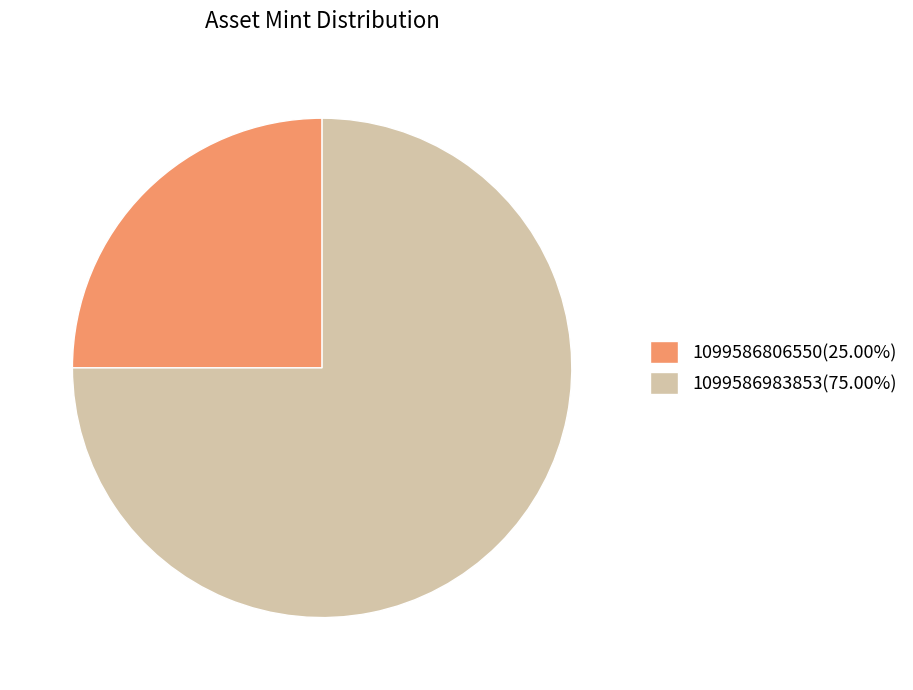

Do 1099586806550(25.00%) and 1099586983853(75.00%) together represent more than half of the pie?

Yes